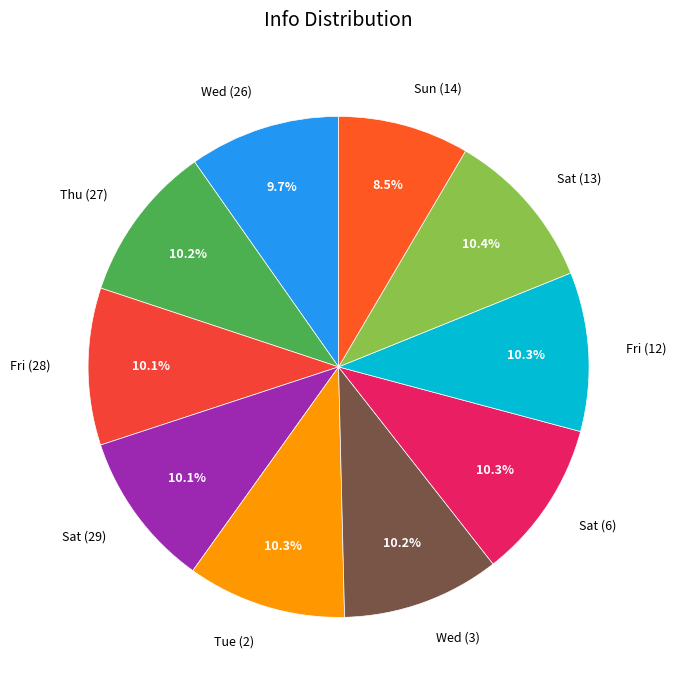

Which category has the smallest portion of the pie?

Sun (14)